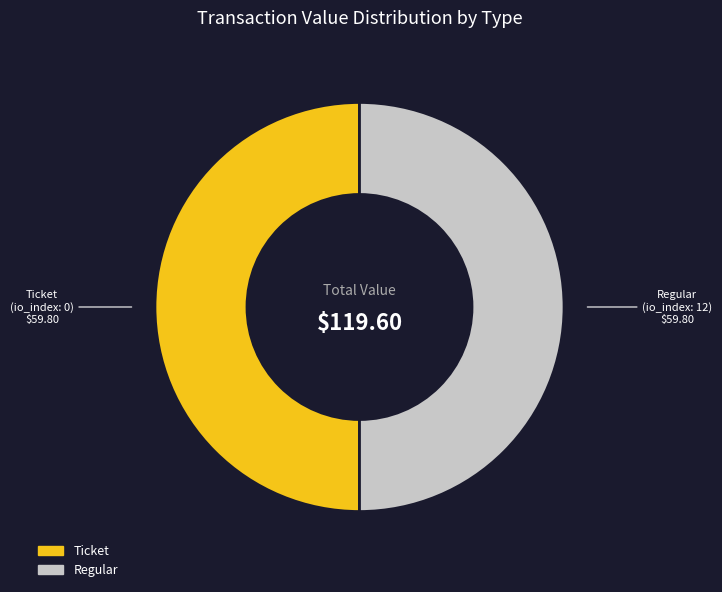

Approximately how many times larger is the value at Ticket compared to Regular?

1.0